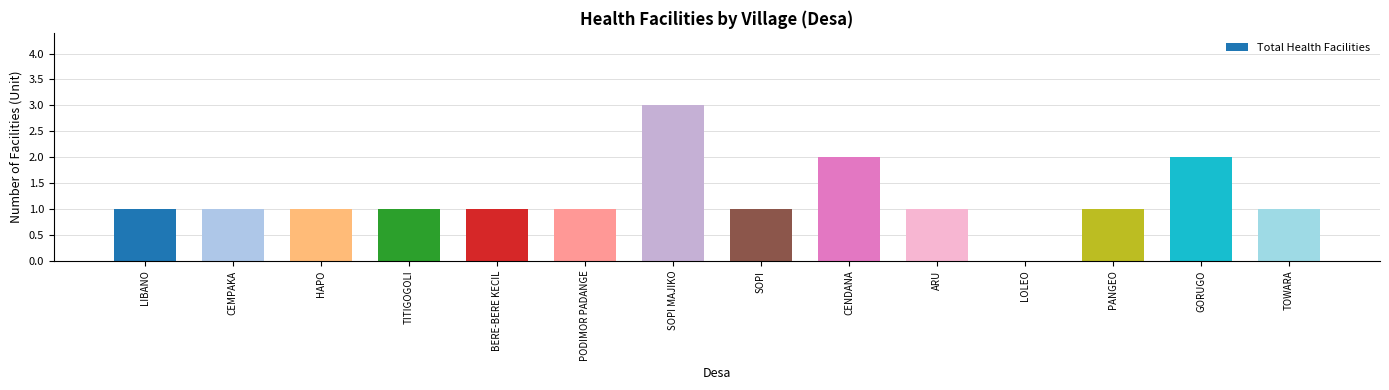

Which has a higher value, GORUGO or LIBANO?

GORUGO